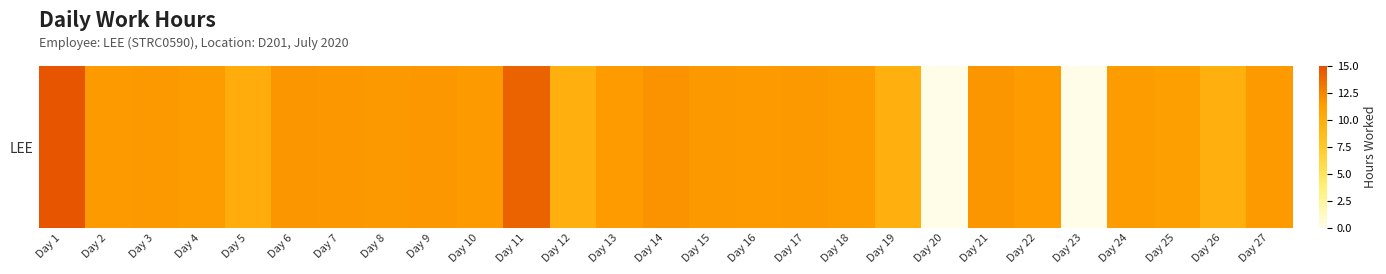

What is the difference between the second highest and second lowest values?

14.2